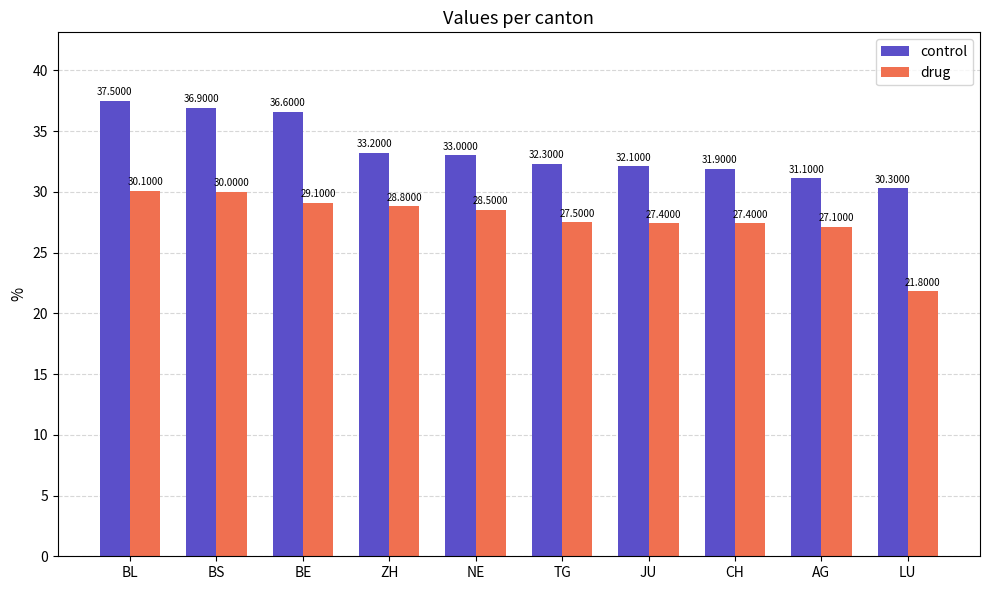

What is the difference between the drug values at BS and CH?

2.6